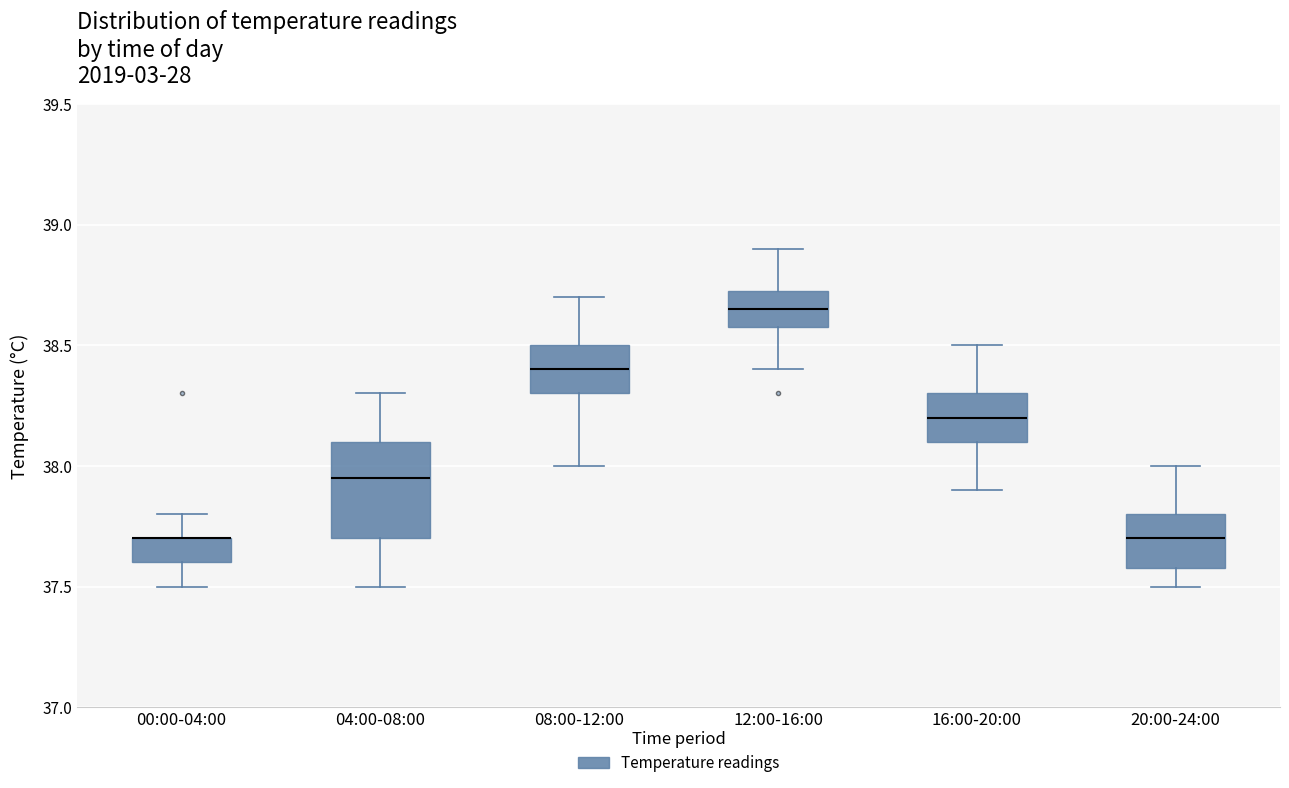

Reading left to right, transcribe this box plot: for each box, give where its median line is, the range the box spans, and where its two whiskers end, as read against the y-axis. The values are not printed on the chart, so give them approximately, as read against the axis.

00:00-04:00: median 37.70 (drawn on the box's upper edge), box 37.60 to 37.70, whiskers 37.50 to 37.80
04:00-08:00: median 37.95, box 37.70 to 38.10, whiskers 37.50 to 38.30
08:00-12:00: median 38.40, box 38.30 to 38.50, whiskers 38.00 to 38.70
12:00-16:00: median 38.65, box 38.60 to 38.75, whiskers 38.40 to 38.90
16:00-20:00: median 38.20, box 38.10 to 38.30, whiskers 37.90 to 38.50
20:00-24:00: median 37.70, box 37.60 to 37.80, whiskers 37.50 to 38.00